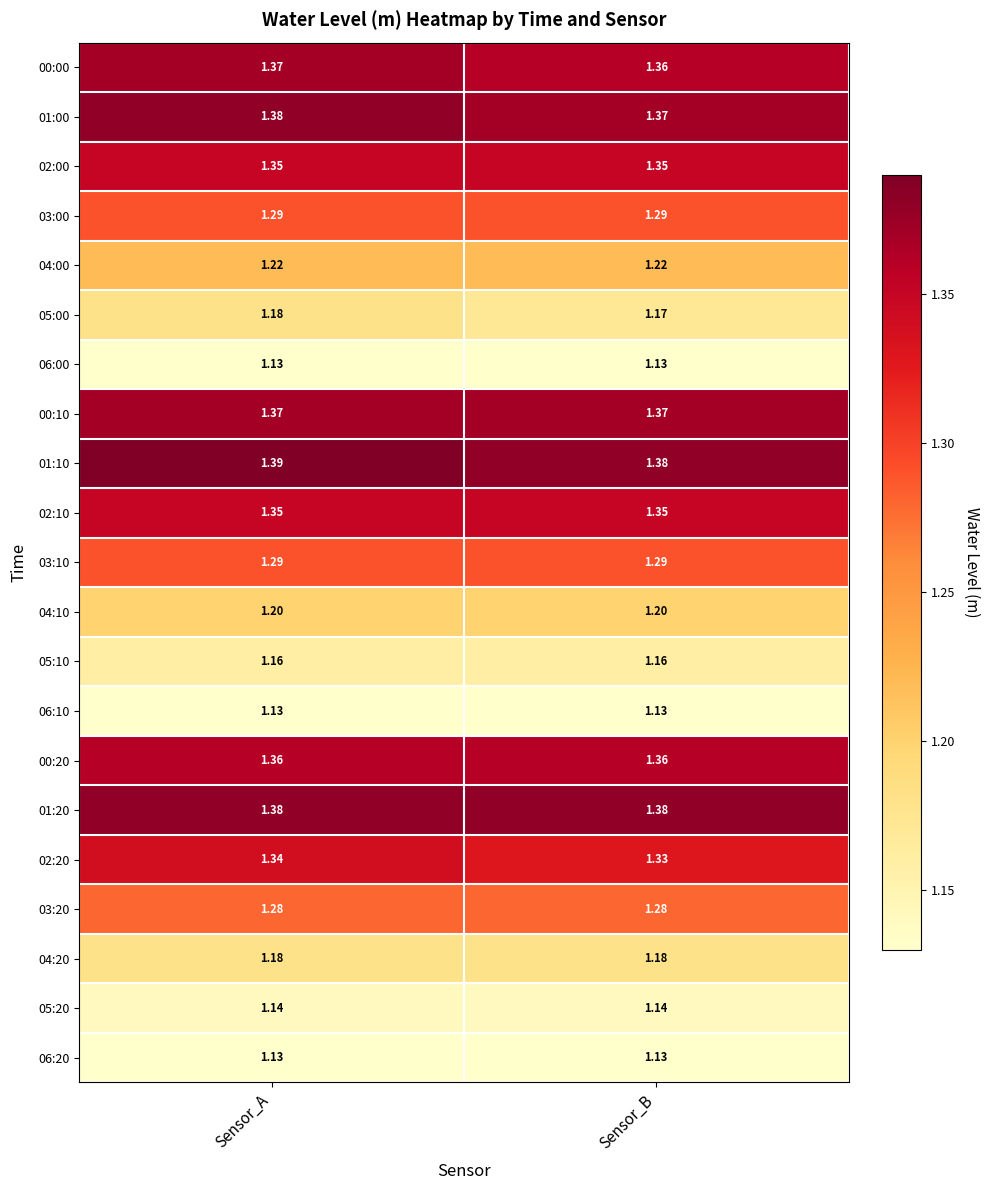

At how many categories does at least one series exceed 1?

2